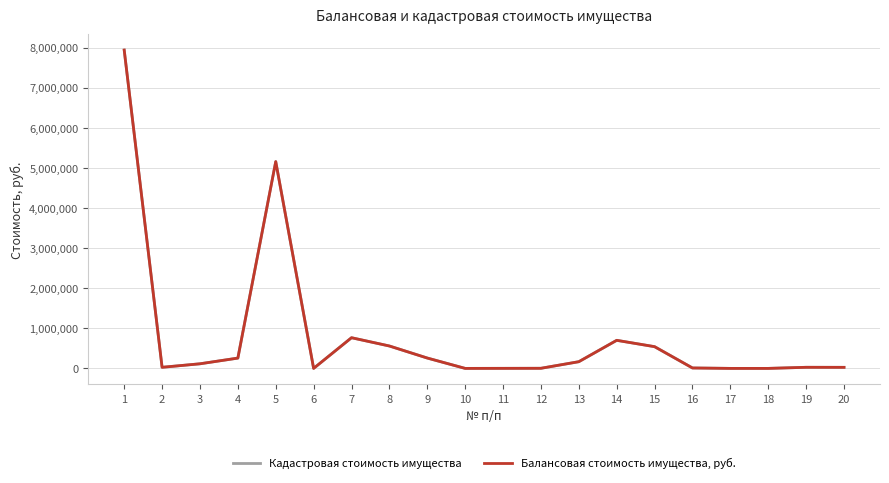

Is this an area chart (filled region under the line)?

No